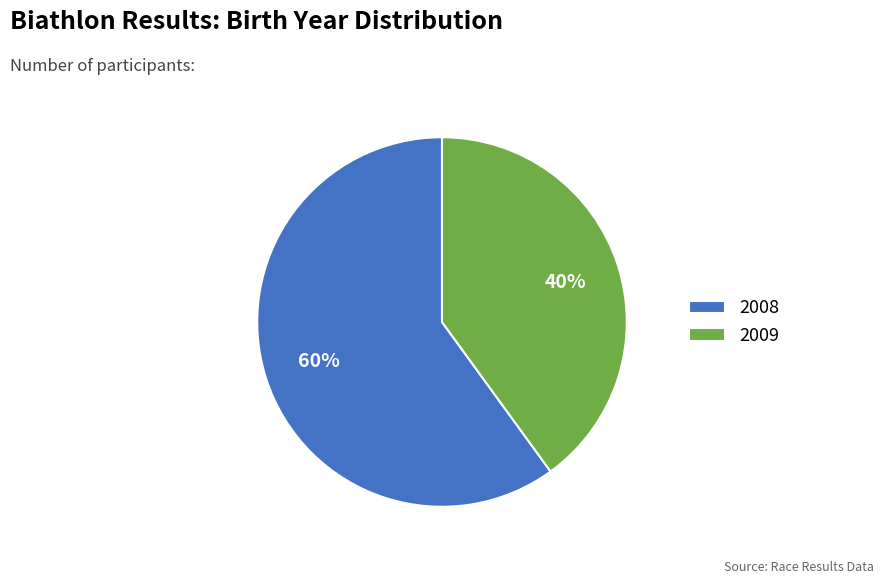

True or false: 2008 accounts for 74% of the total.

False